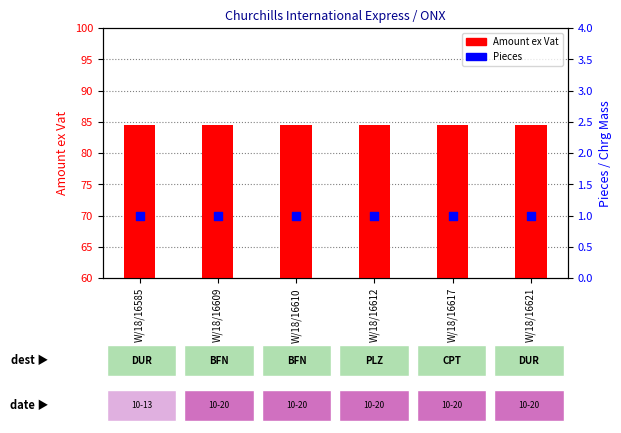

At which category is the sum across all series the highest?

W/18/16585